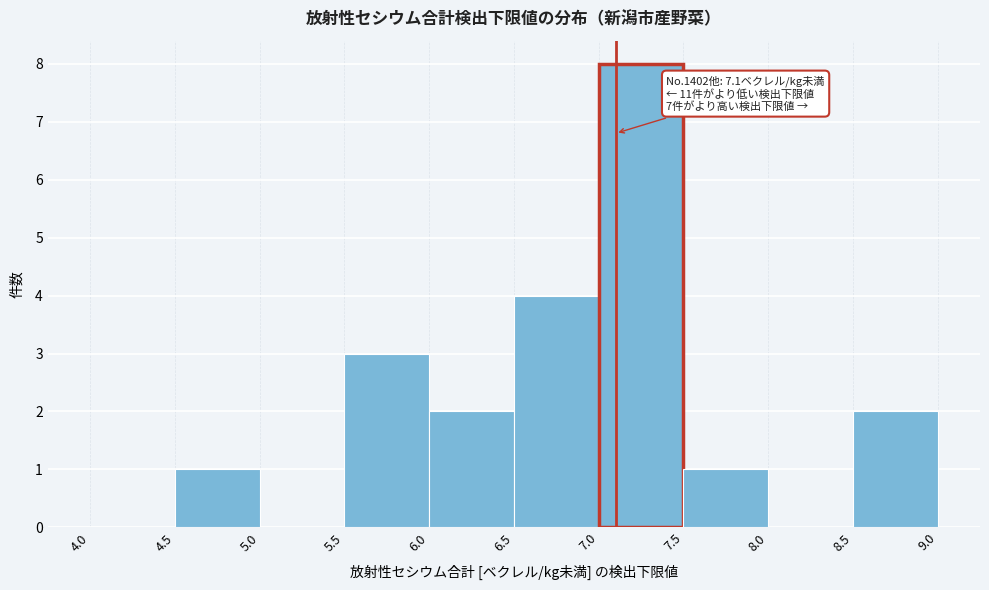

Over which range of the x-axis is the bar tallest?

7.0 to 7.5